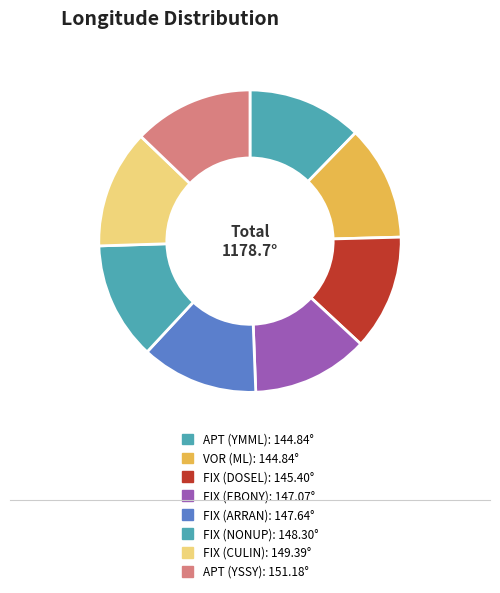

What is the ratio of the value at FIX (NONUP) to the value at APT (YMML)?

1.0